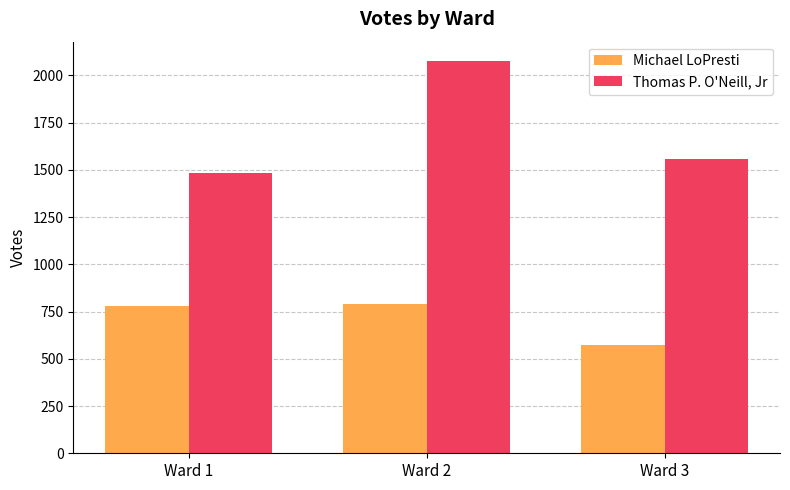

What is the spread (max minus min) of values at Ward 1?

703